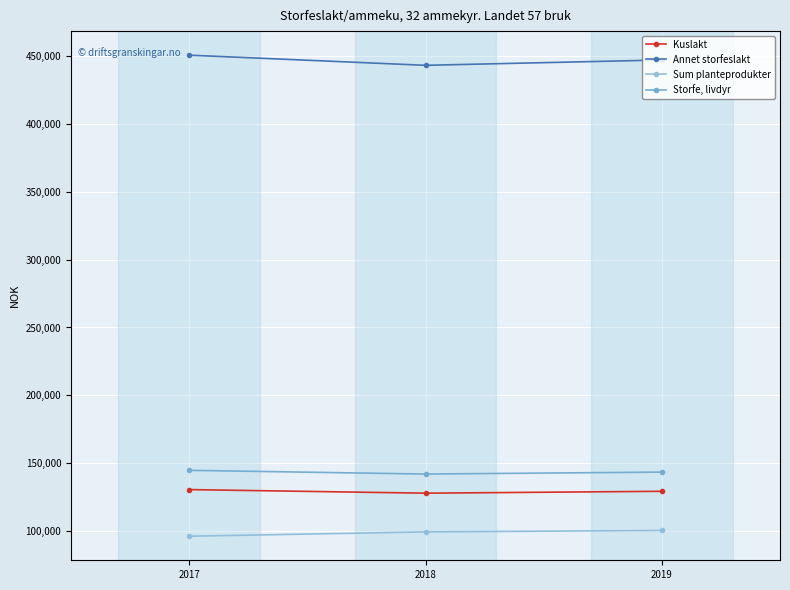

Is it true that Annet storfeslakt equals 446939 at 2019?

True